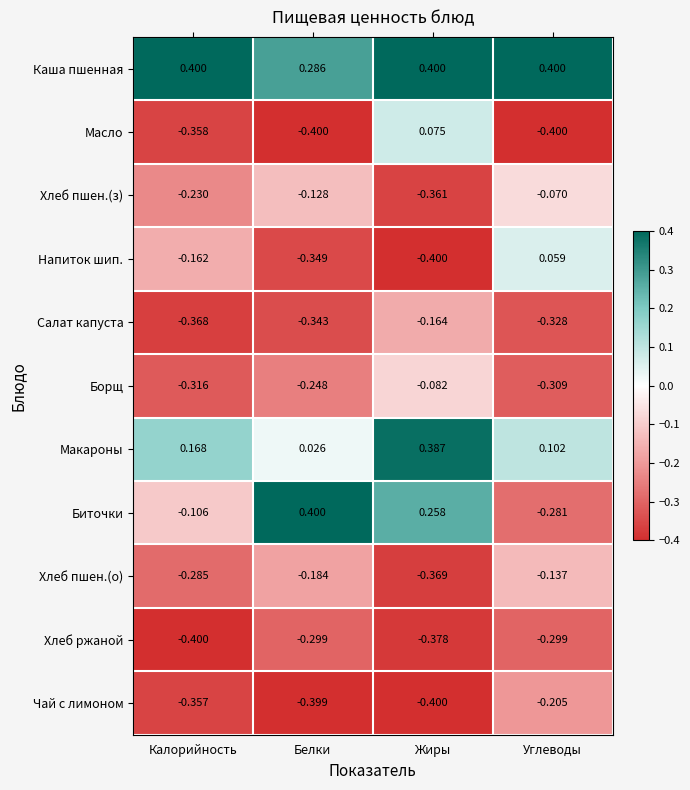

Is the value of Напиток шип. at Калорийность greater than the value of Борщ at Калорийность?

Yes